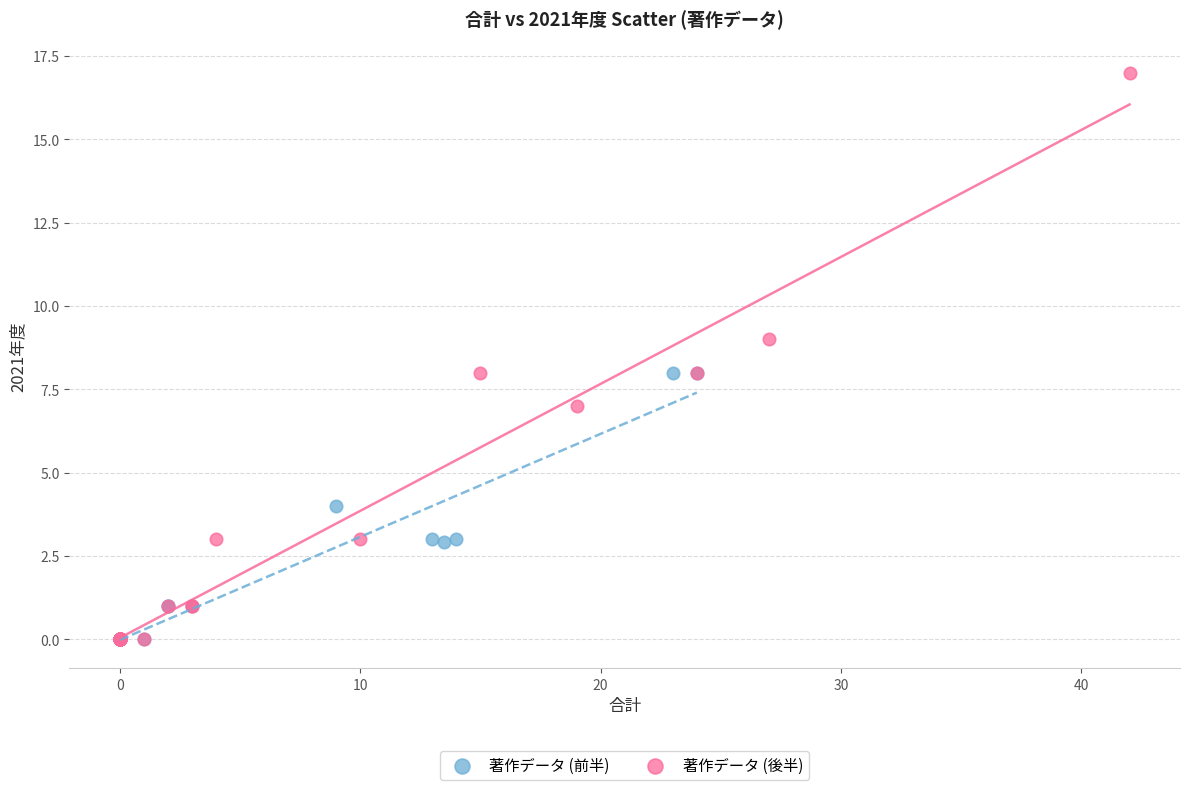

What are all the series names shown in the legend?

著作データ (前半), 著作データ (後半)